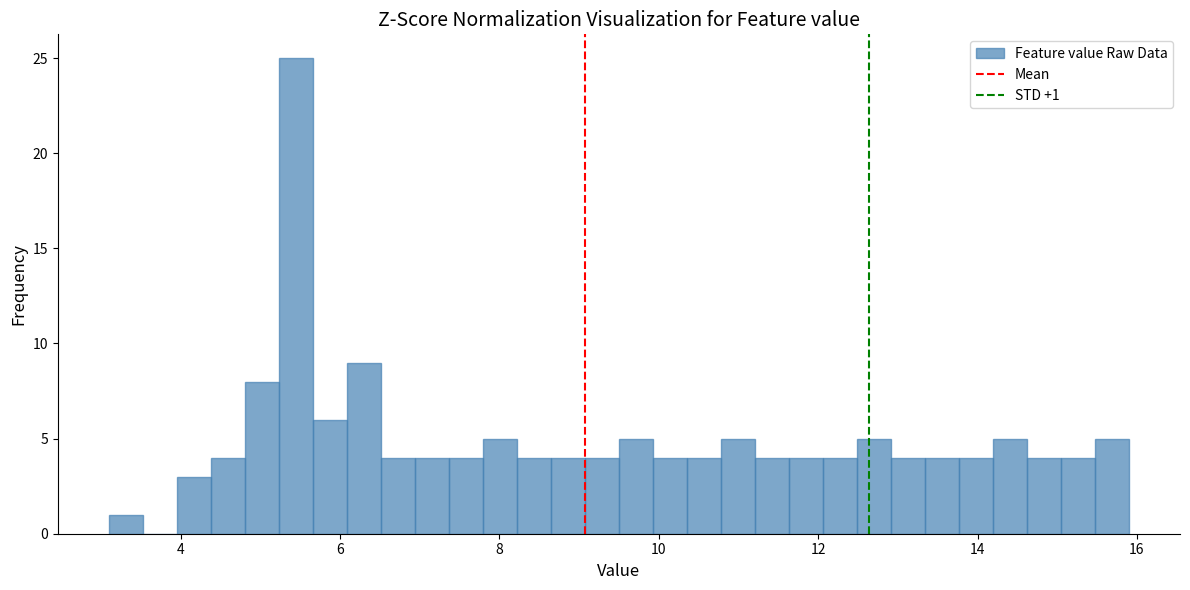

Read against the x-axis, roughly where is the centre of the tallest bar?

5.4